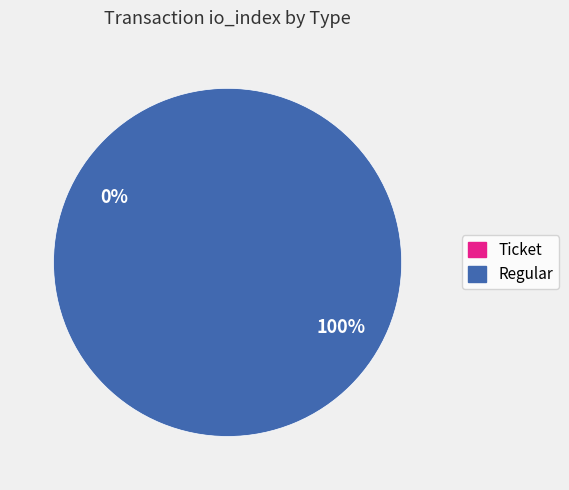

How many slices are in this pie chart?

2